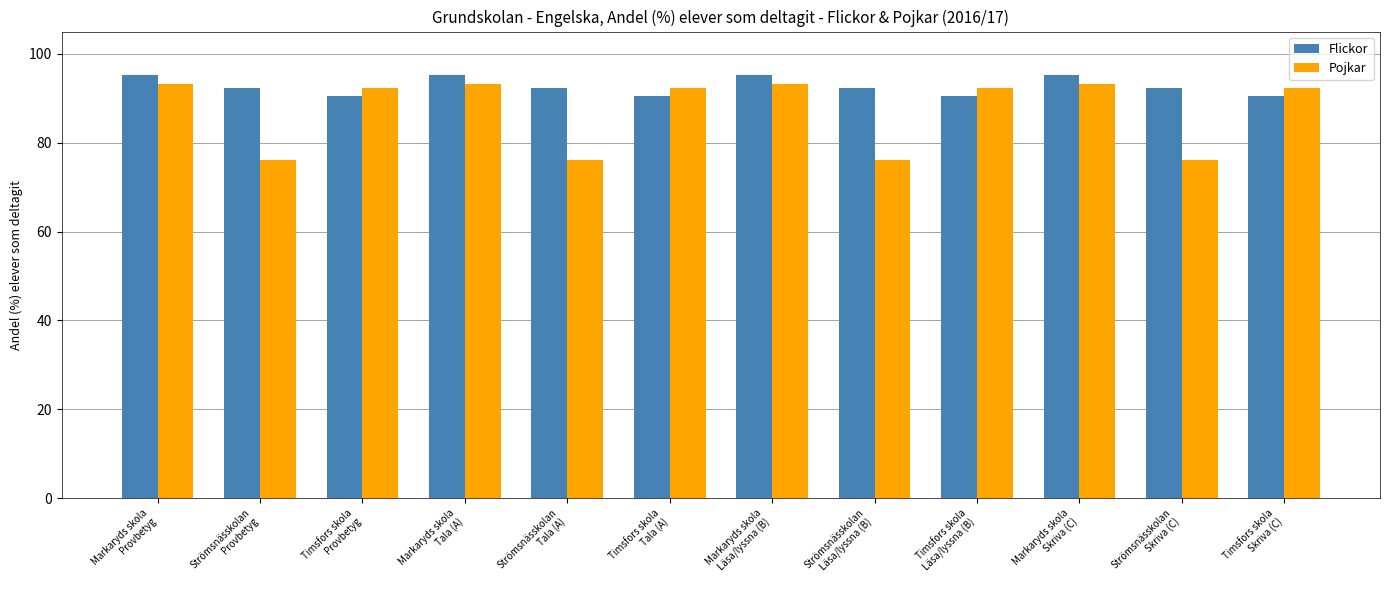

Which series has the largest total across all categories?

Flickor